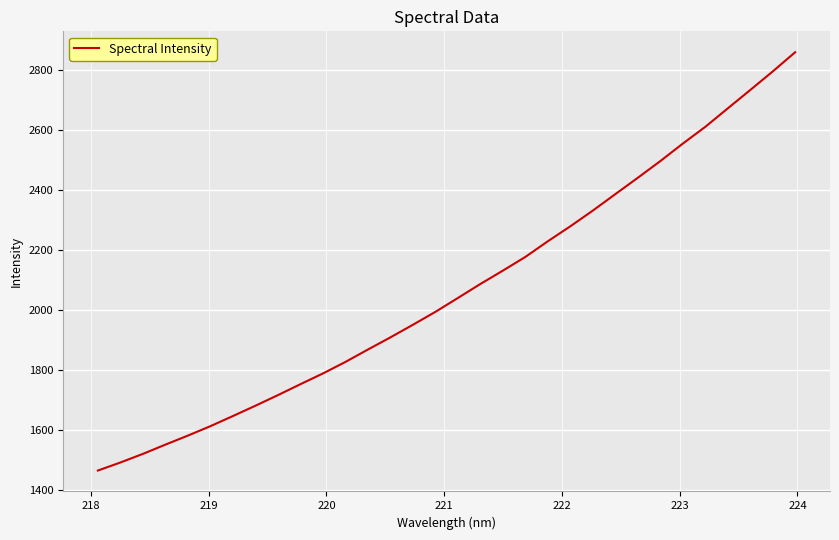

What is the smallest value displayed?

1464.0